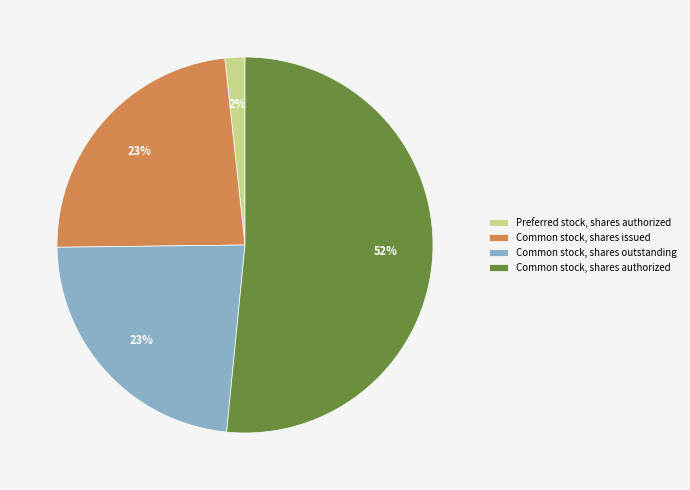

Which has a higher value, Common stock, shares outstanding or Common stock, shares authorized?

Common stock, shares authorized